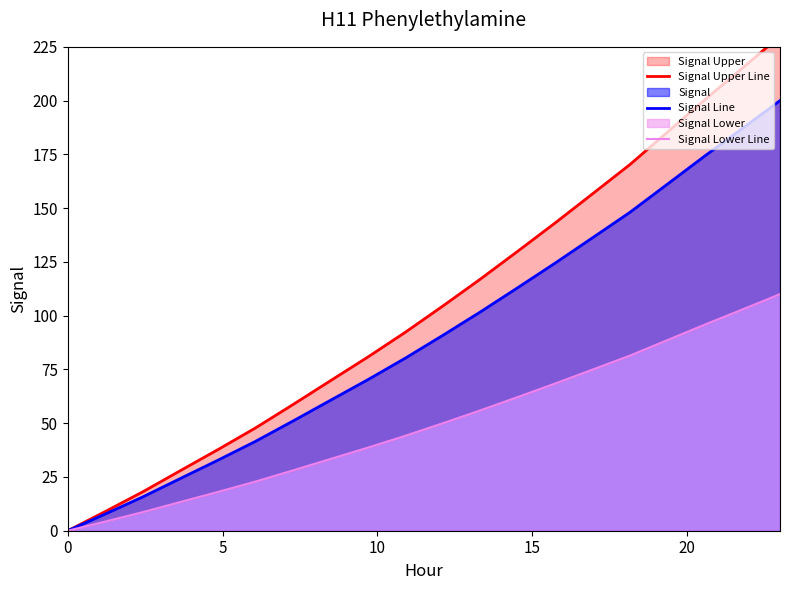

What is the maximum value for Signal Line?

200.0